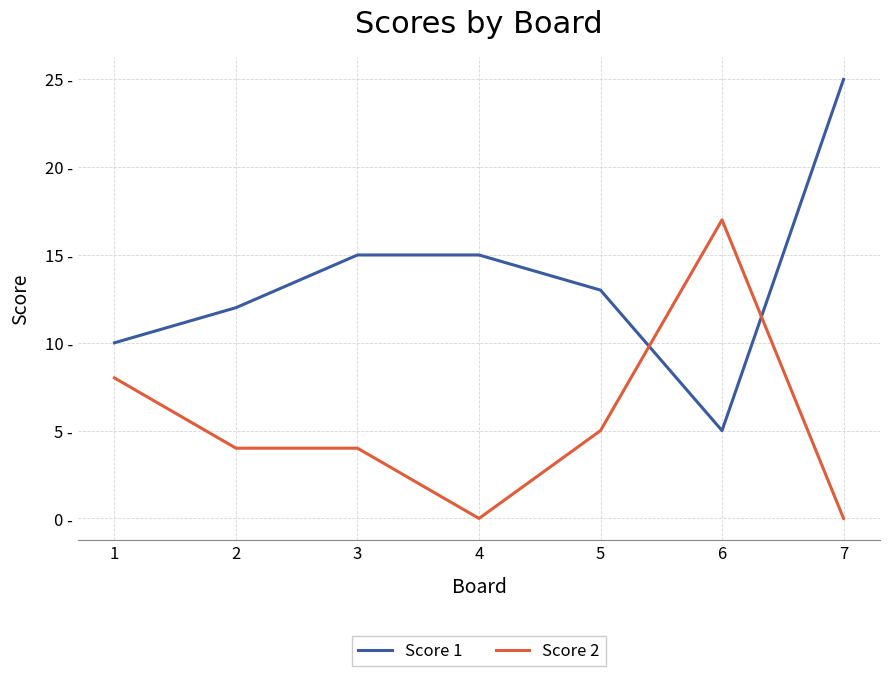

What value does the Score 2 series have at 5?

5